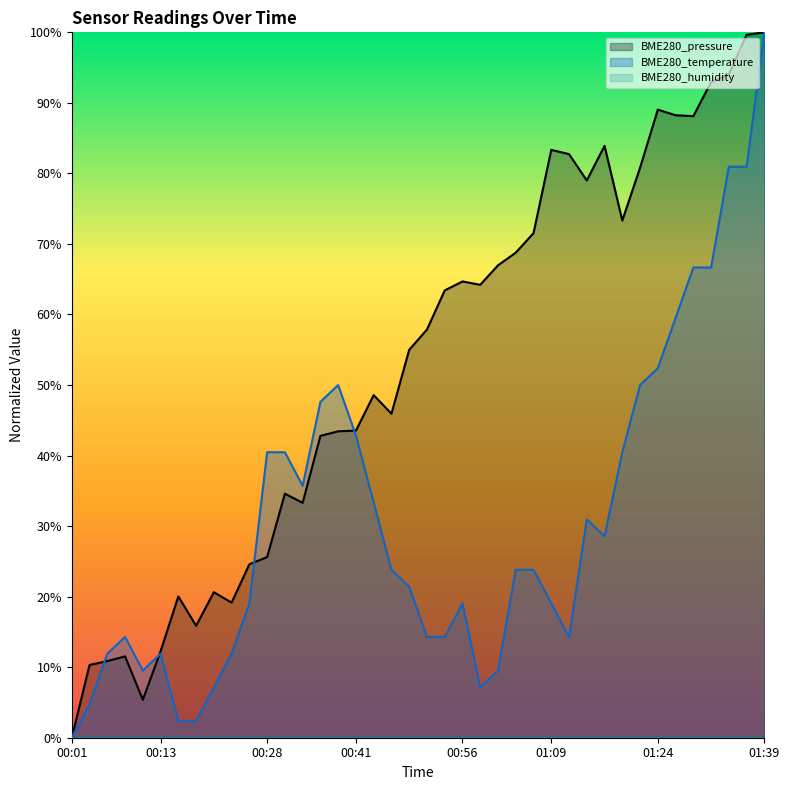

Rank the series by their average value, from lowest to highest.

BME280_temperature, BME280_pressure